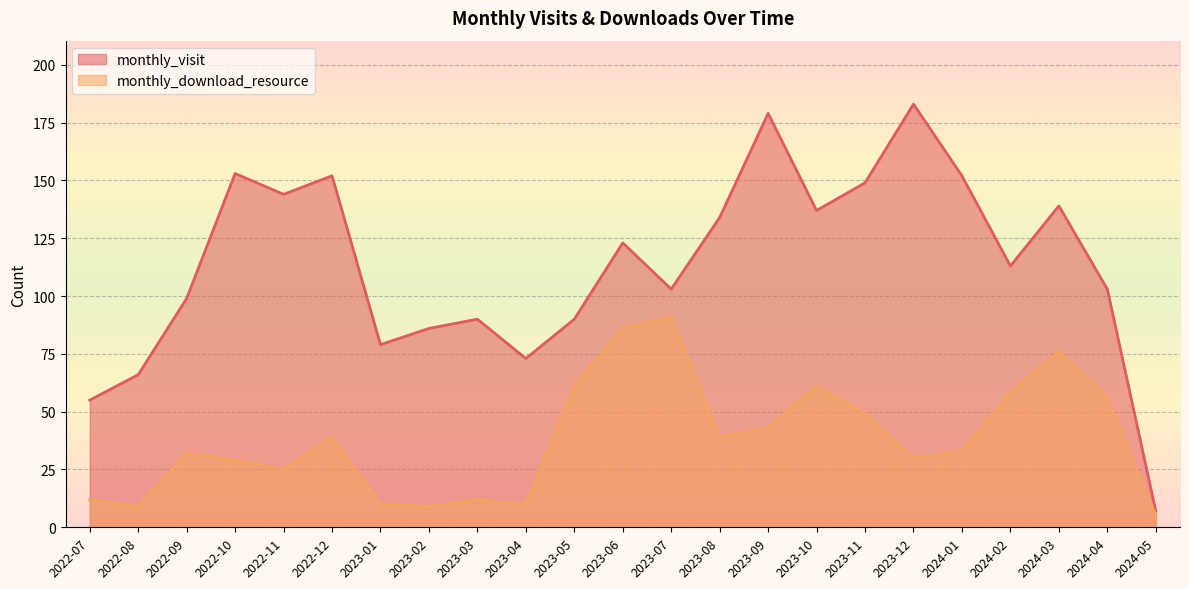

In monthly_visit, how many points are lower than both neighbors (excluding endpoints)?

6